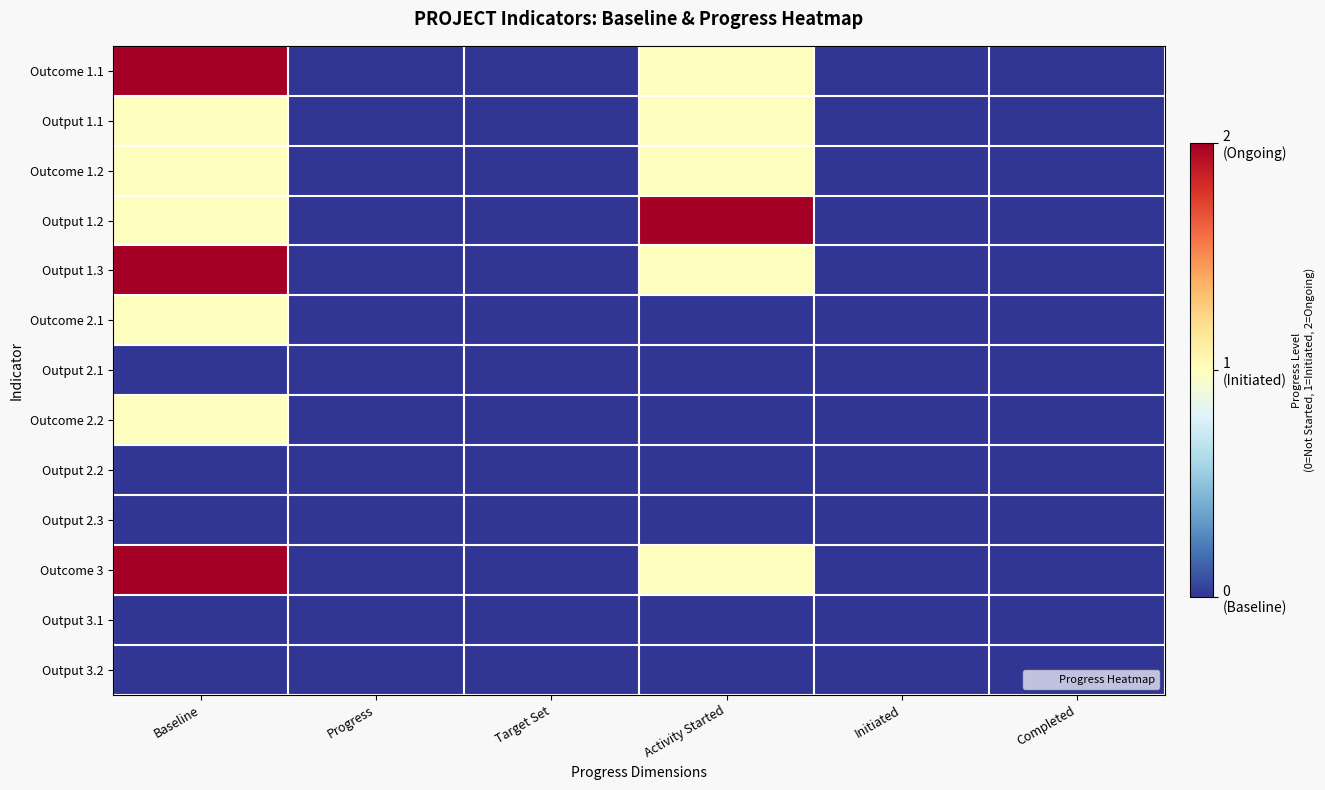

Which label corresponds to the largest value in the chart?

Baseline